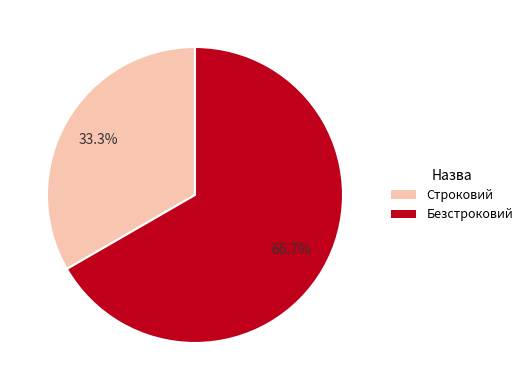

How many slices are in this pie chart?

2